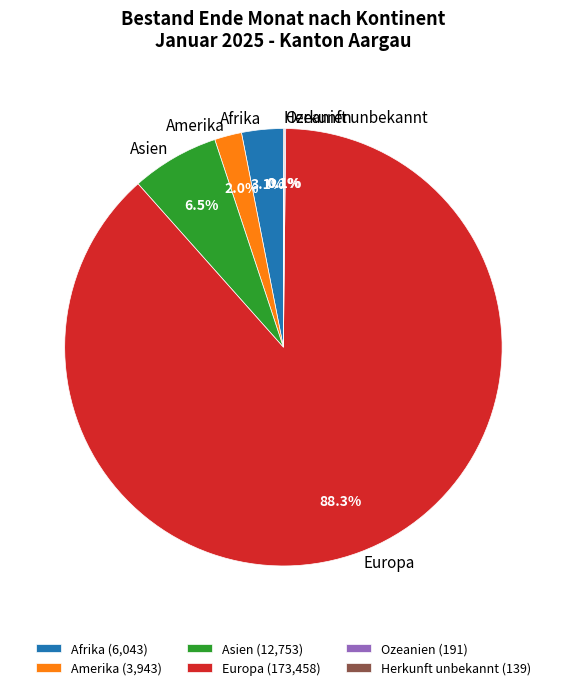

Does Europa represent more than half of the total?

Yes